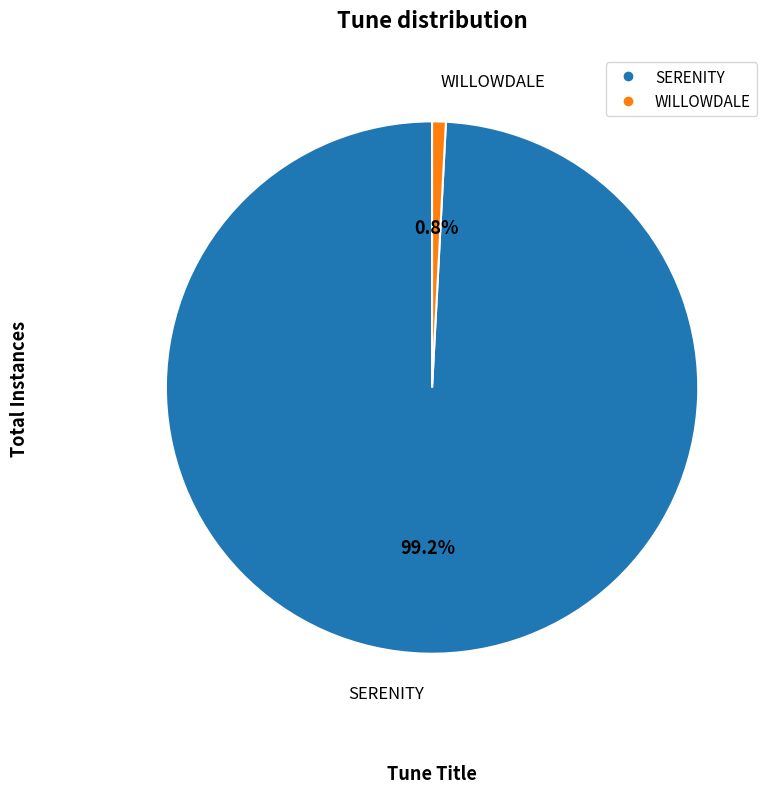

How many segments does this pie chart have?

2